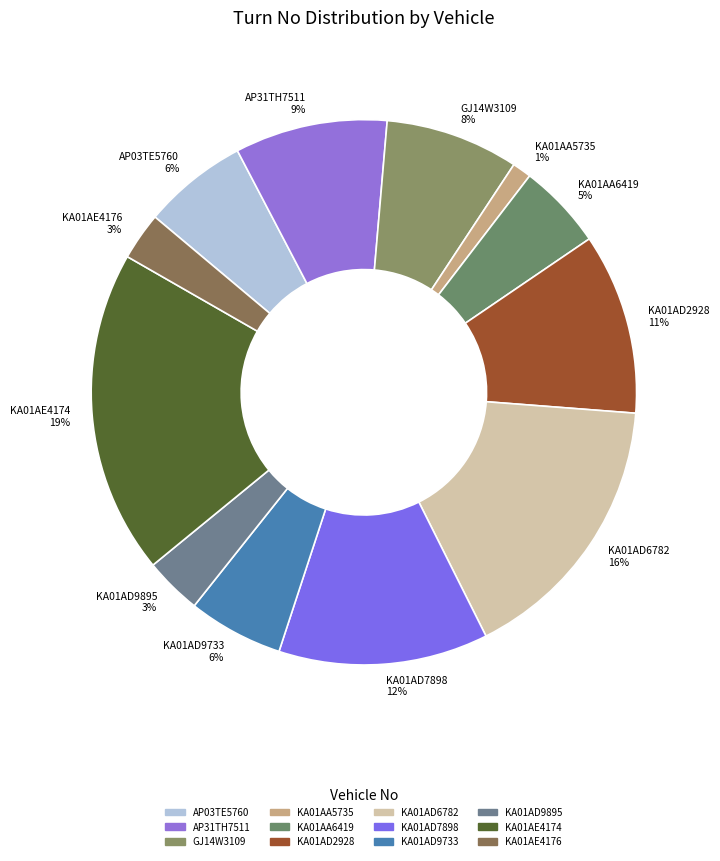

Which has a higher value, GJ14W3109 8% or KA01AD9895 3%?

GJ14W3109 8%